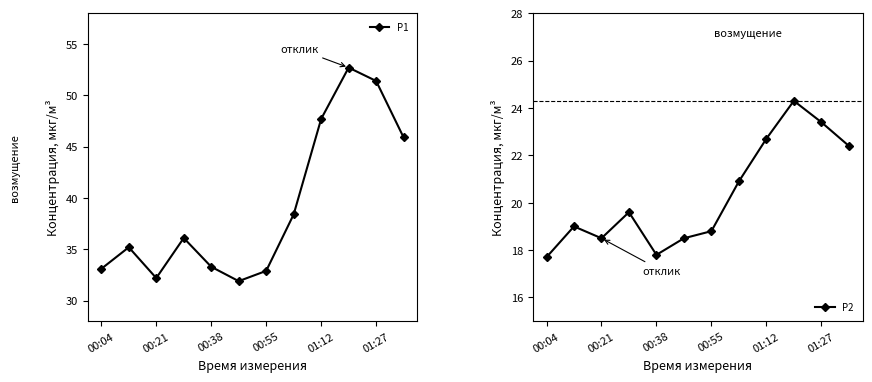

Which series has the largest range (max minus min)?

P1